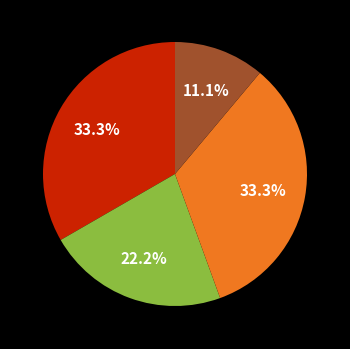

Does any single category account for the majority?

No